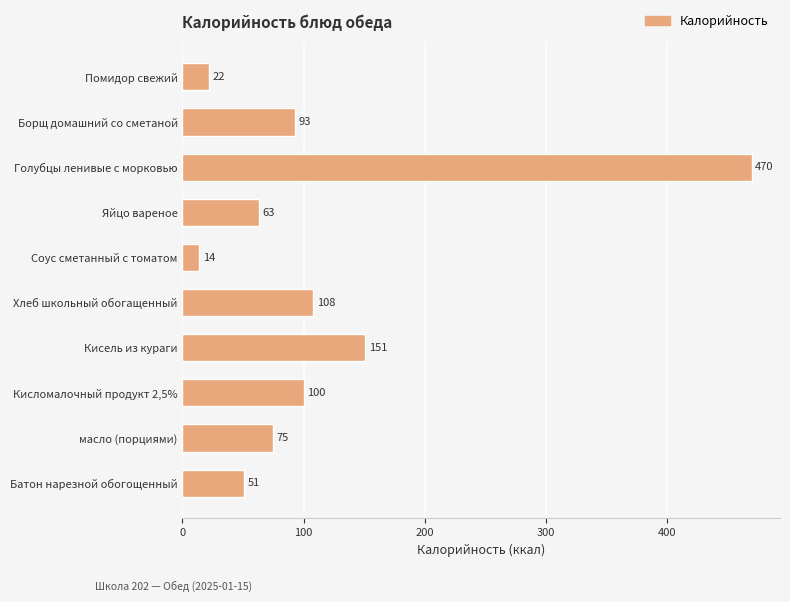

At which label is the value closest to 242?

Кисель из кураги